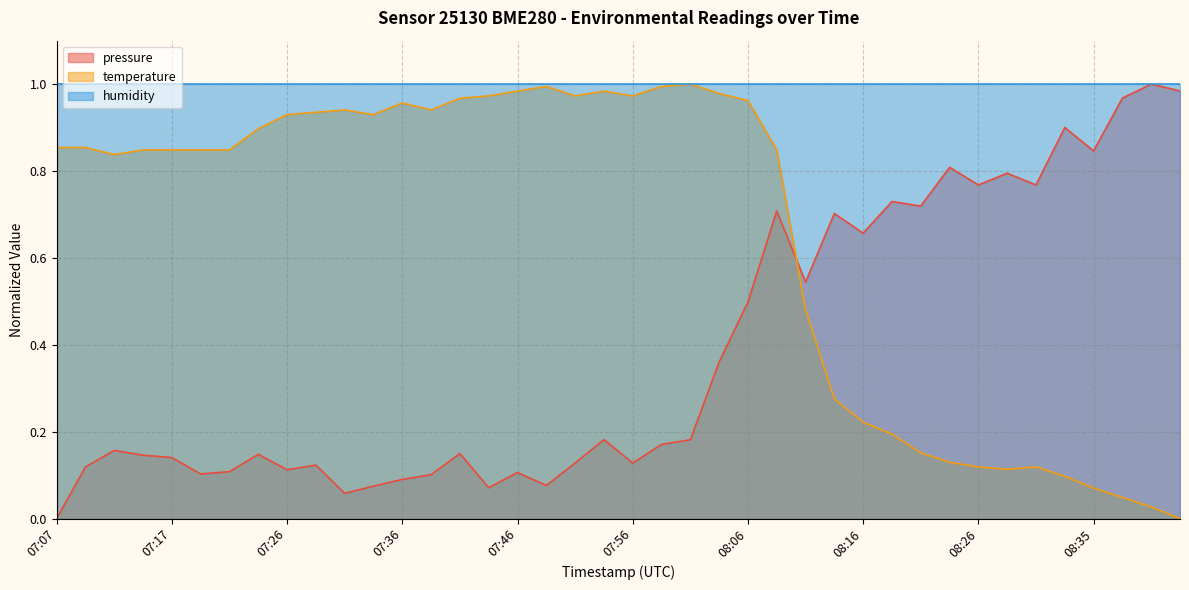

How many interior local valleys does the pressure series have?

12